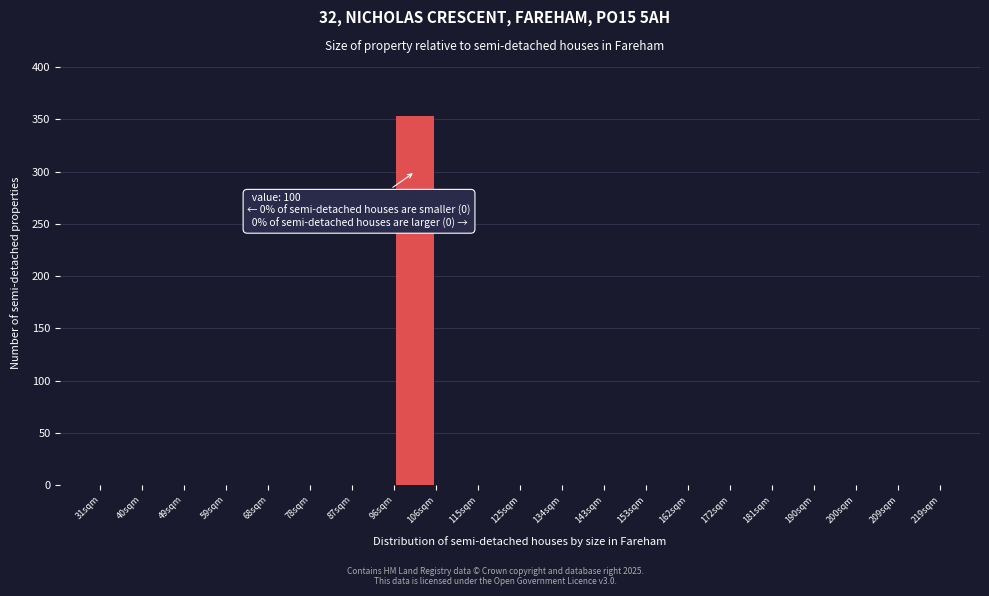

Over which range of the x-axis is the bar tallest?

96.8 to 106.2